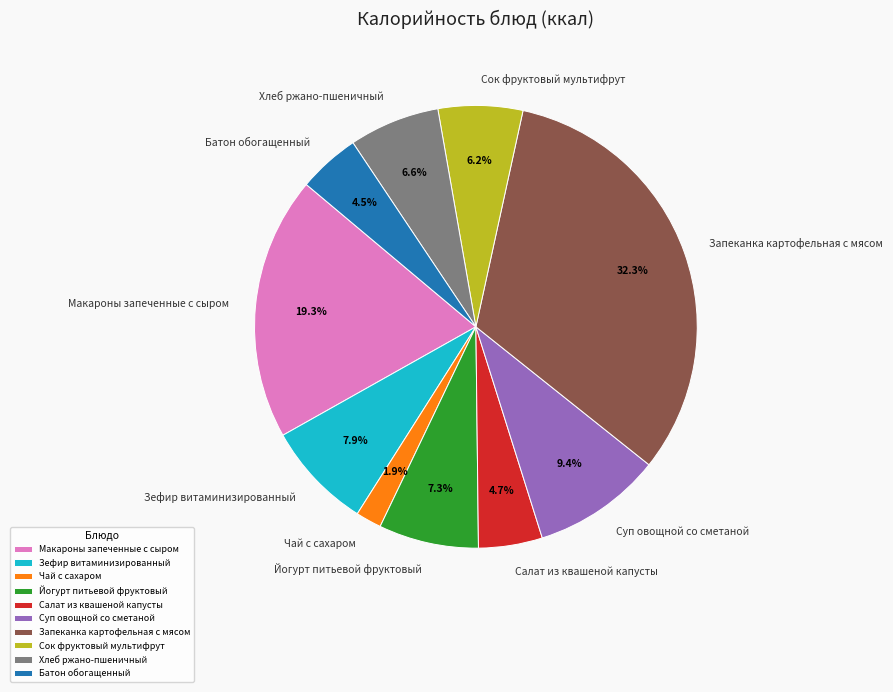

To the nearest percent, what is the difference between the largest and smallest slice percentages?

30%